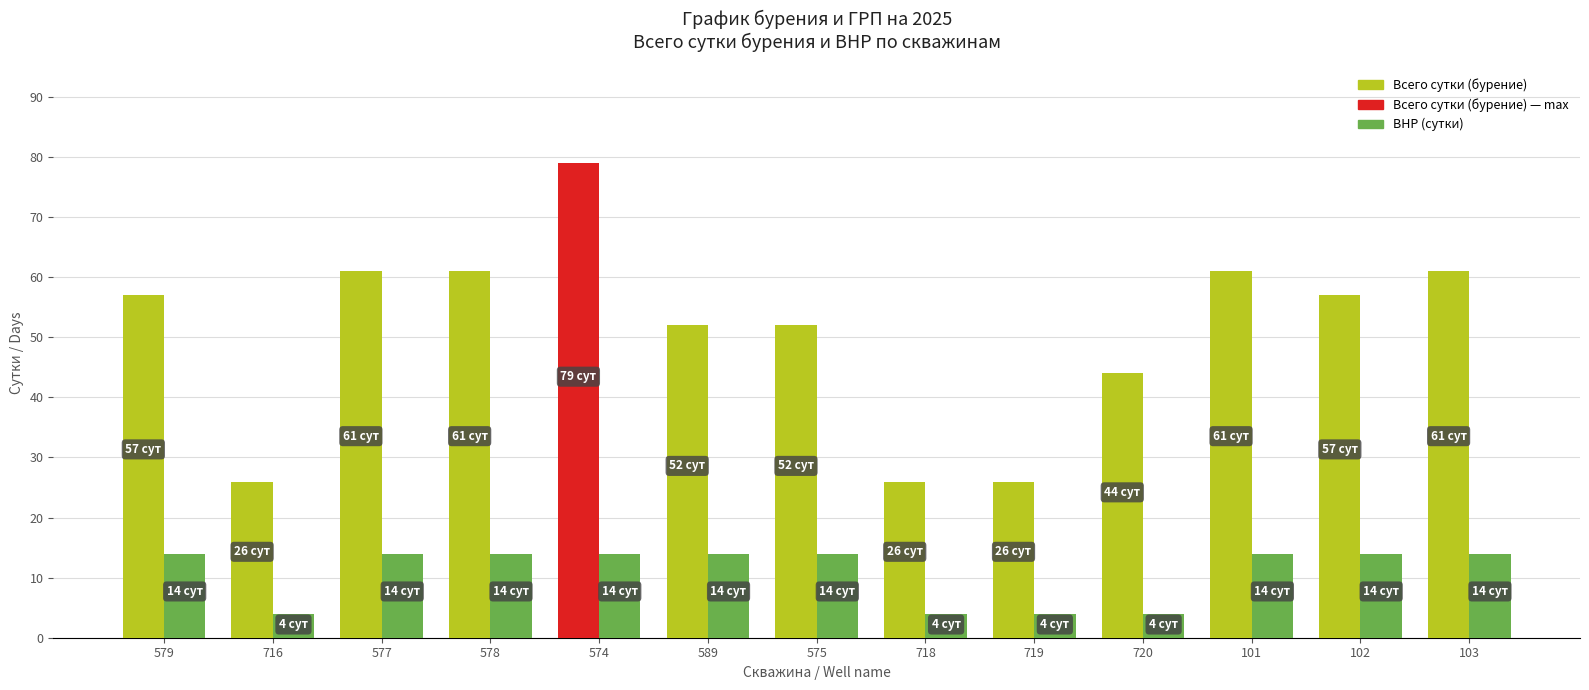

Reading left to right, list all the values displayed in this chart.

Всего сутки (бурение): 57	26	61	61	79	52	52	26	26	44	61	57	61
ВНР (сутки): 14	4	14	14	14	14	14	4	4	4	14	14	14